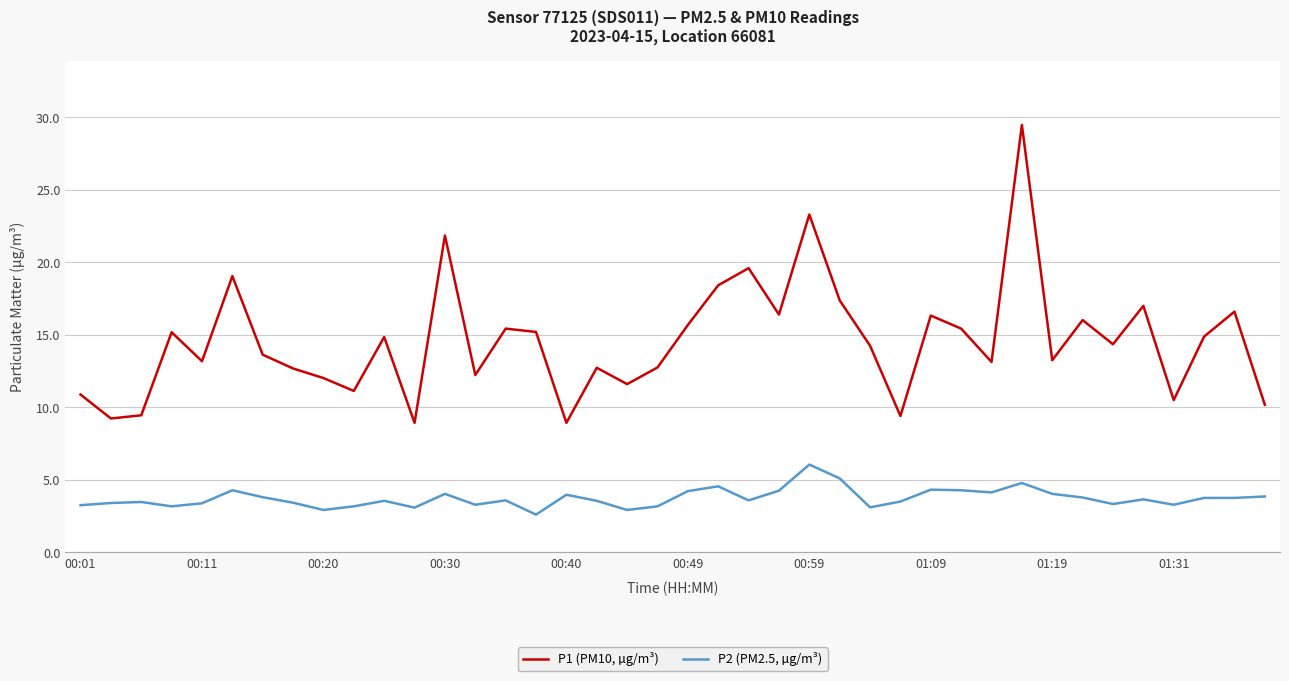

Which series has the largest total across all categories?

P1 (PM10, µg/m³)